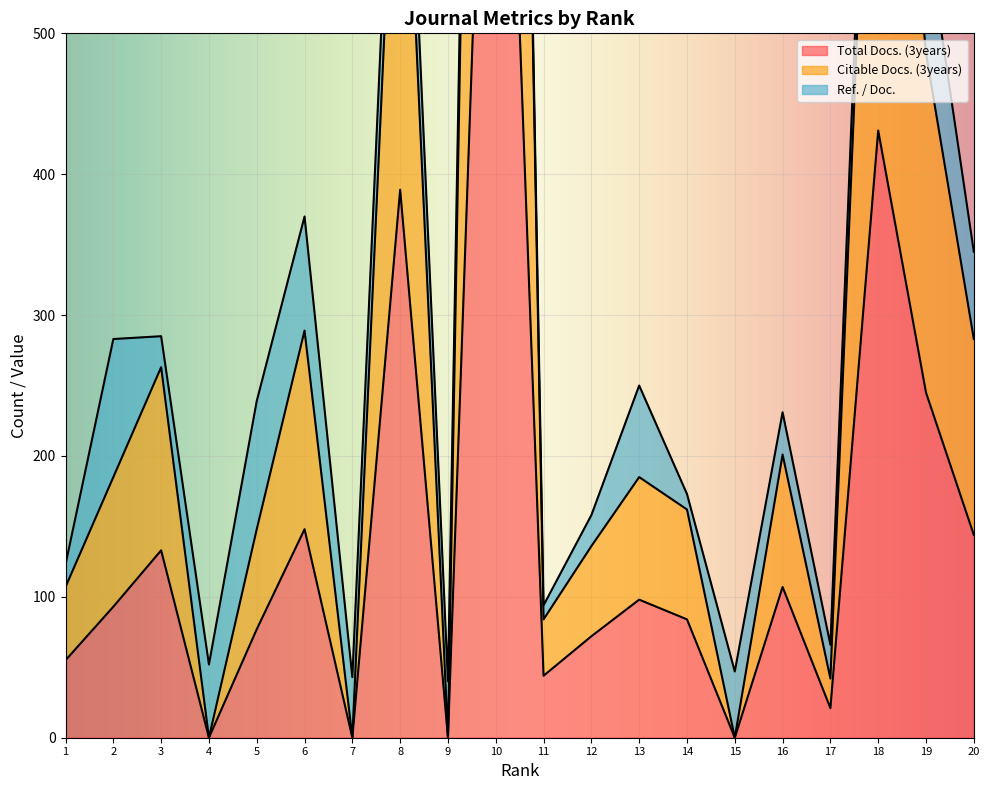

How many data points in Total Docs. (3years) are above 93?

9